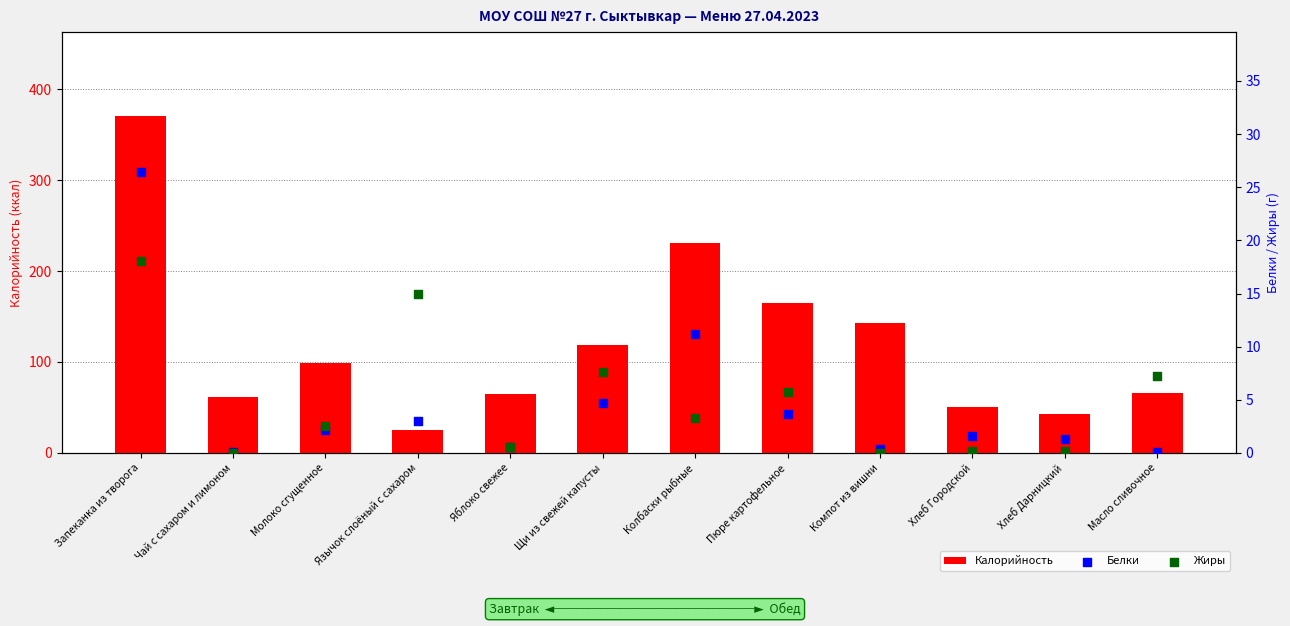

Which series has the widest spread of Y values?

Калорийность